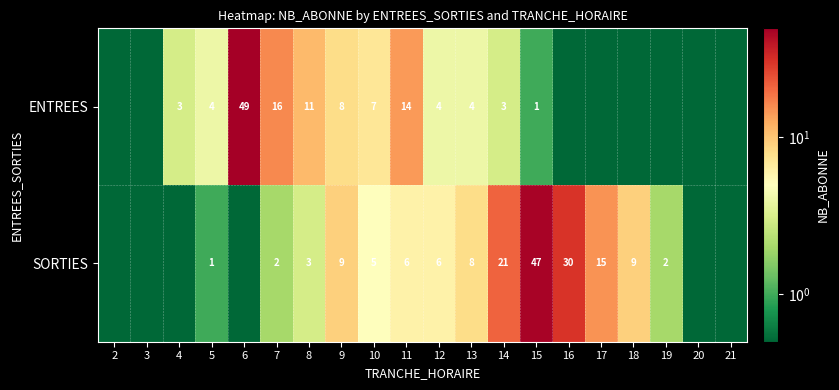

What is the difference between the highest and lowest values at 15?

46.0